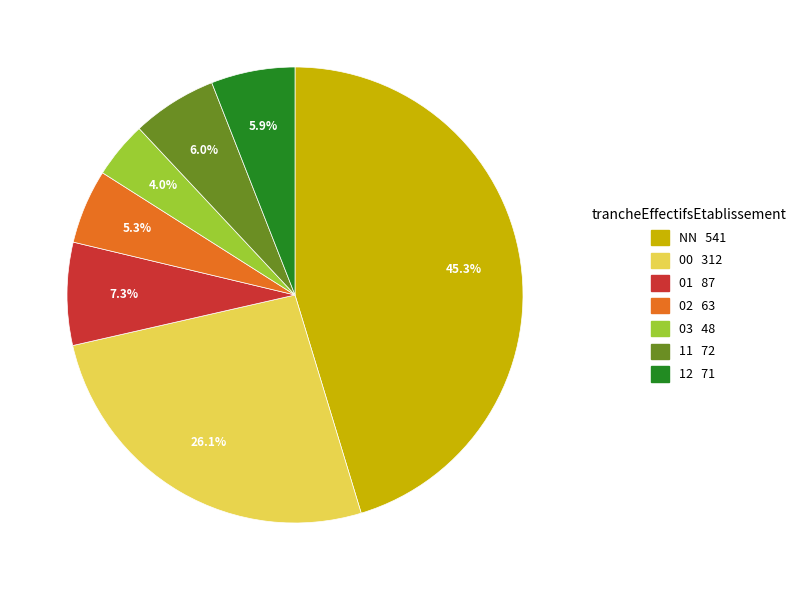

Count the number of slices in the pie.

7